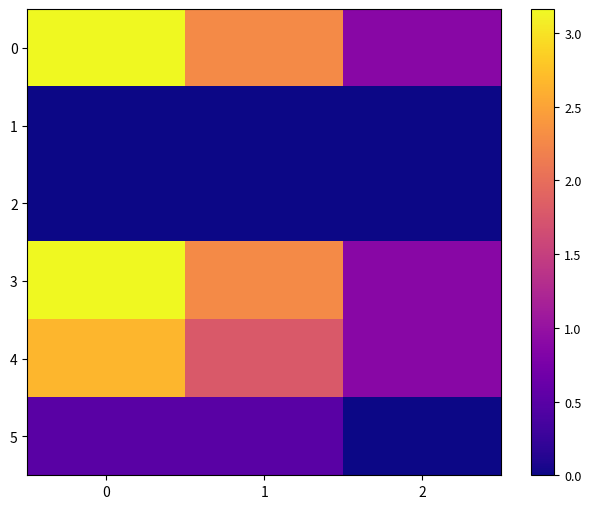

What is the greatest value displayed?

3.2